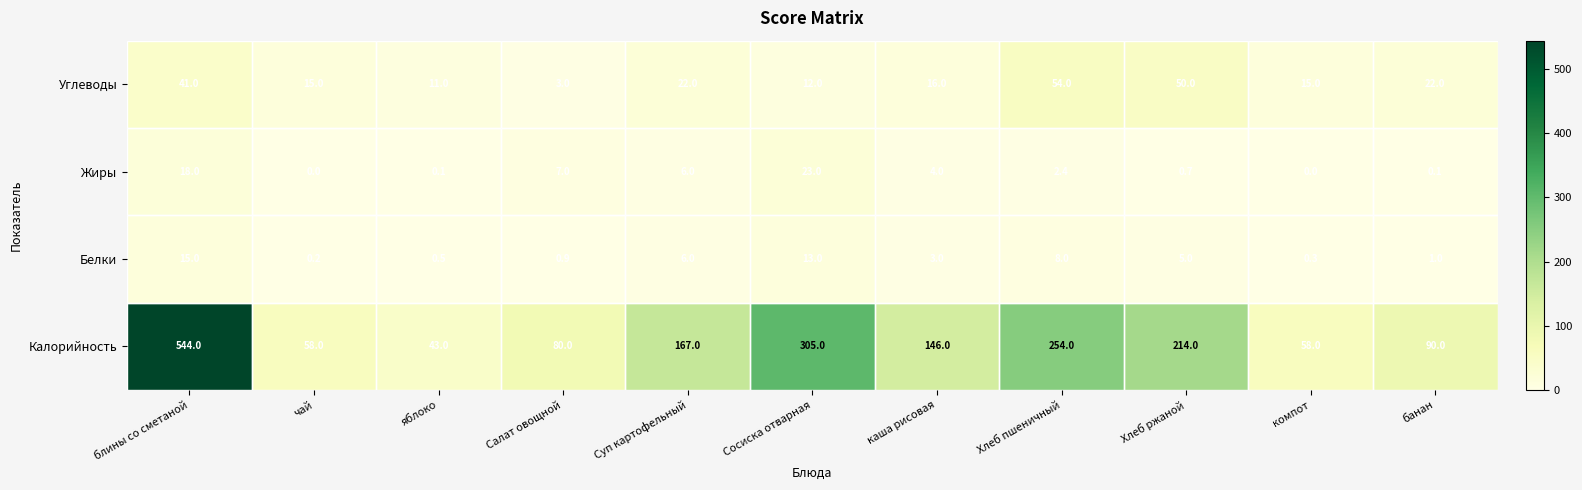

Where does the Калорийность series first go above 146?

блины со сметаной